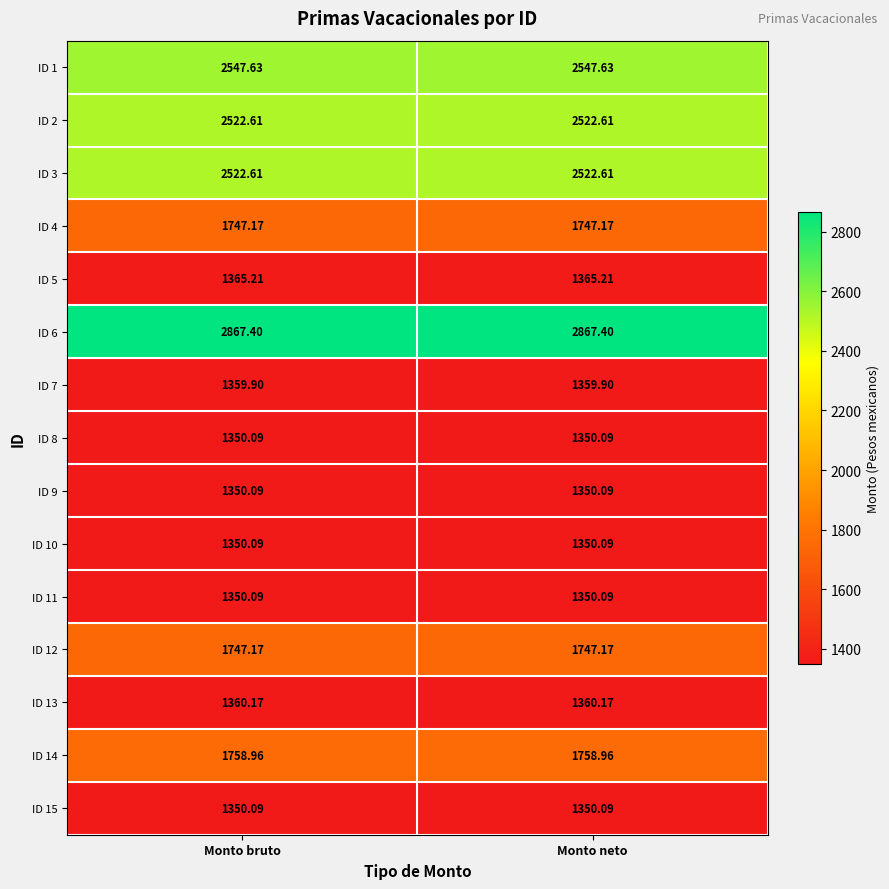

Is the value of ID 7 at Monto bruto greater than the value of ID 9 at Monto bruto?

Yes